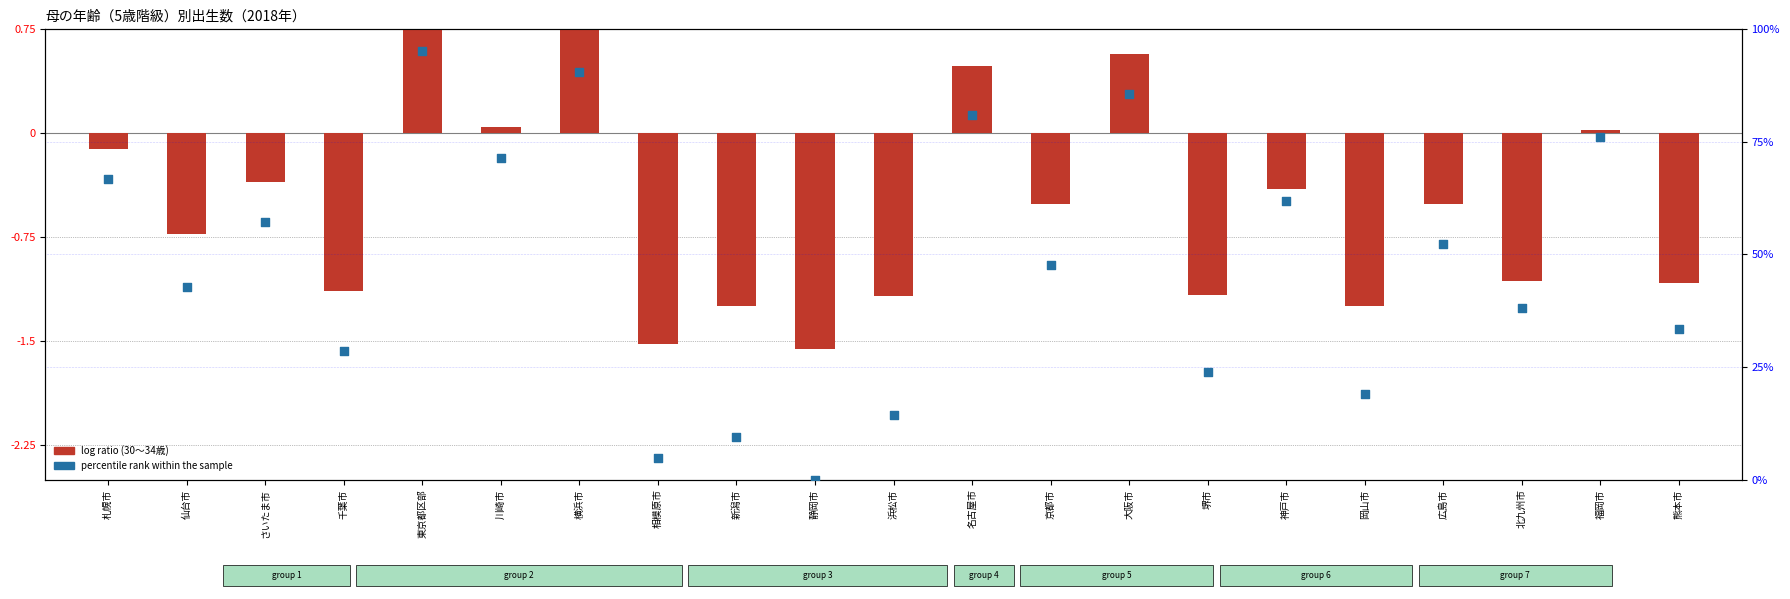

Between 仙台市 and さいたま市, which is larger?

さいたま市